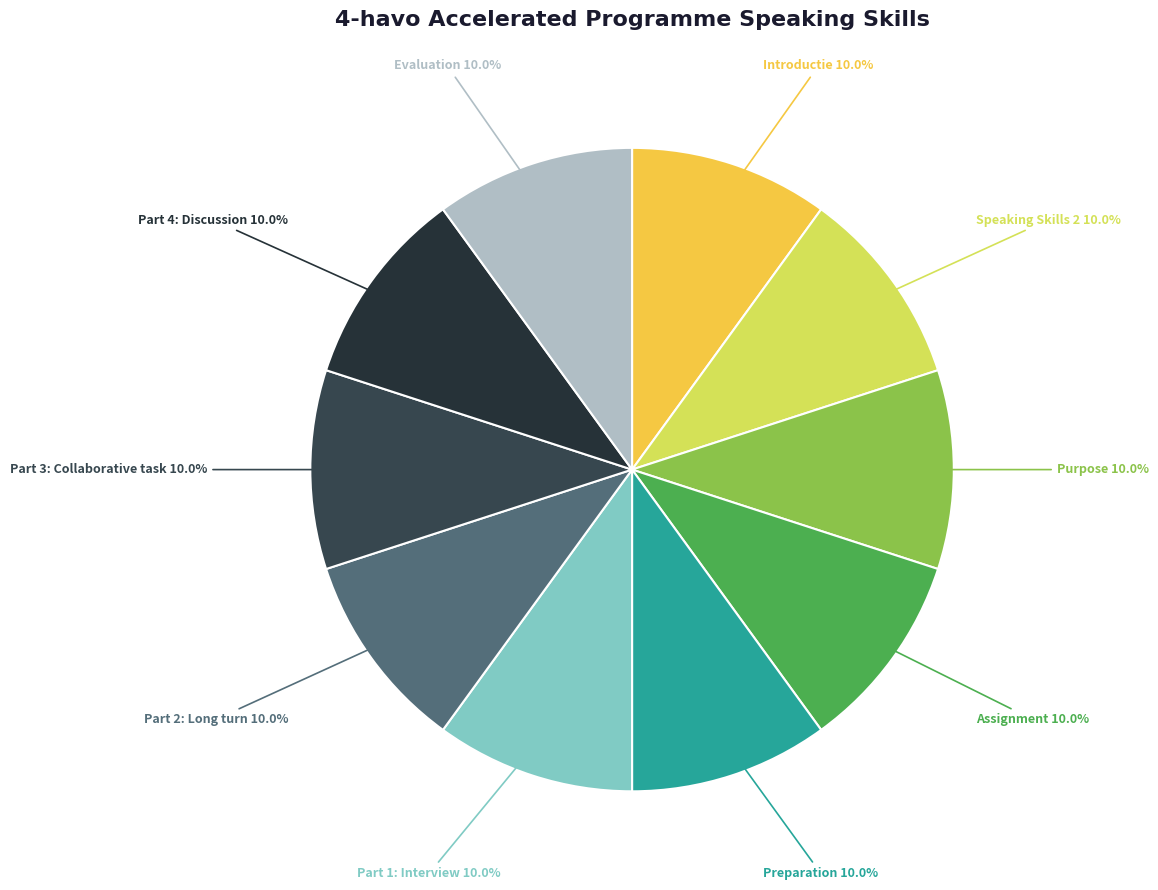

How much of the chart is everything except Preparation?

90.0%